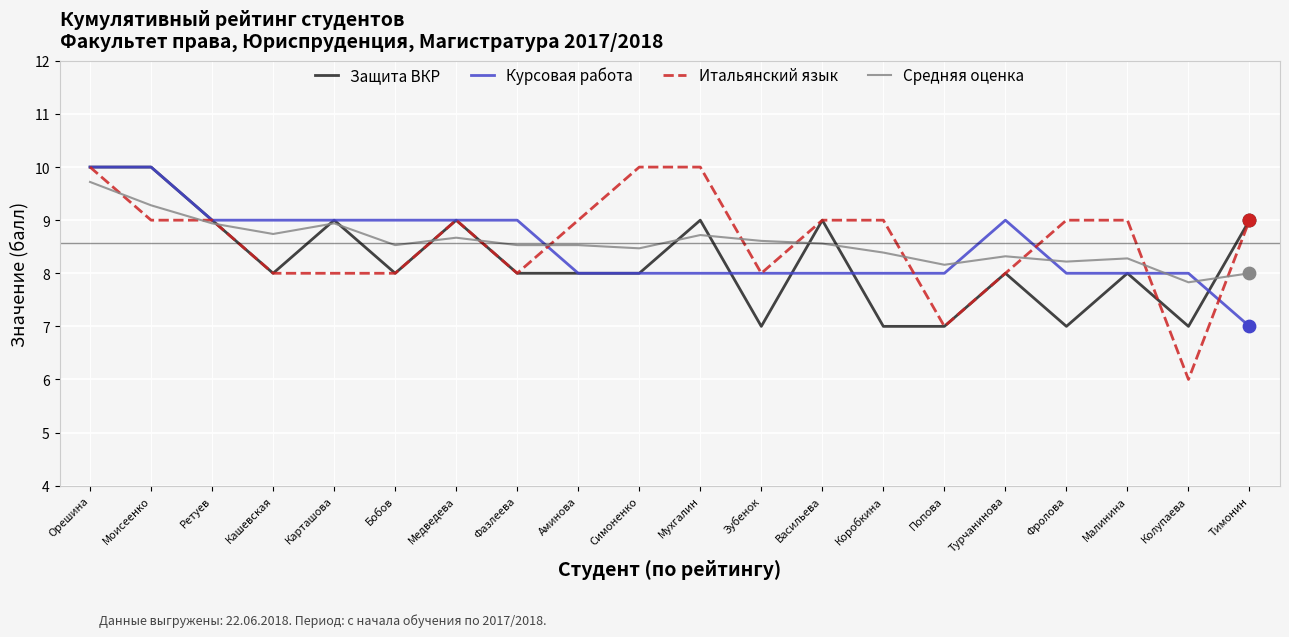

What are all the series names shown in the legend?

Защита ВКР, Курсовая работа, Итальянский язык, Средняя оценка